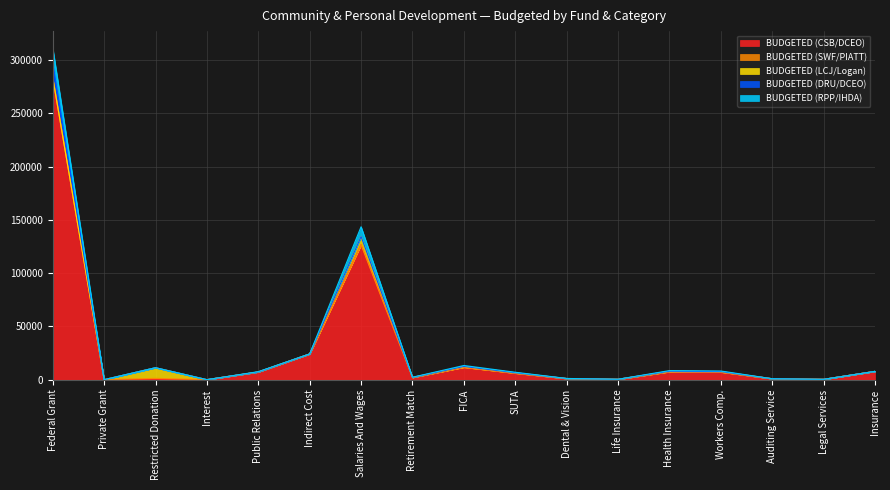

At which label does BUDGETED (CSB/DCEO) reach its peak?

Federal Grant